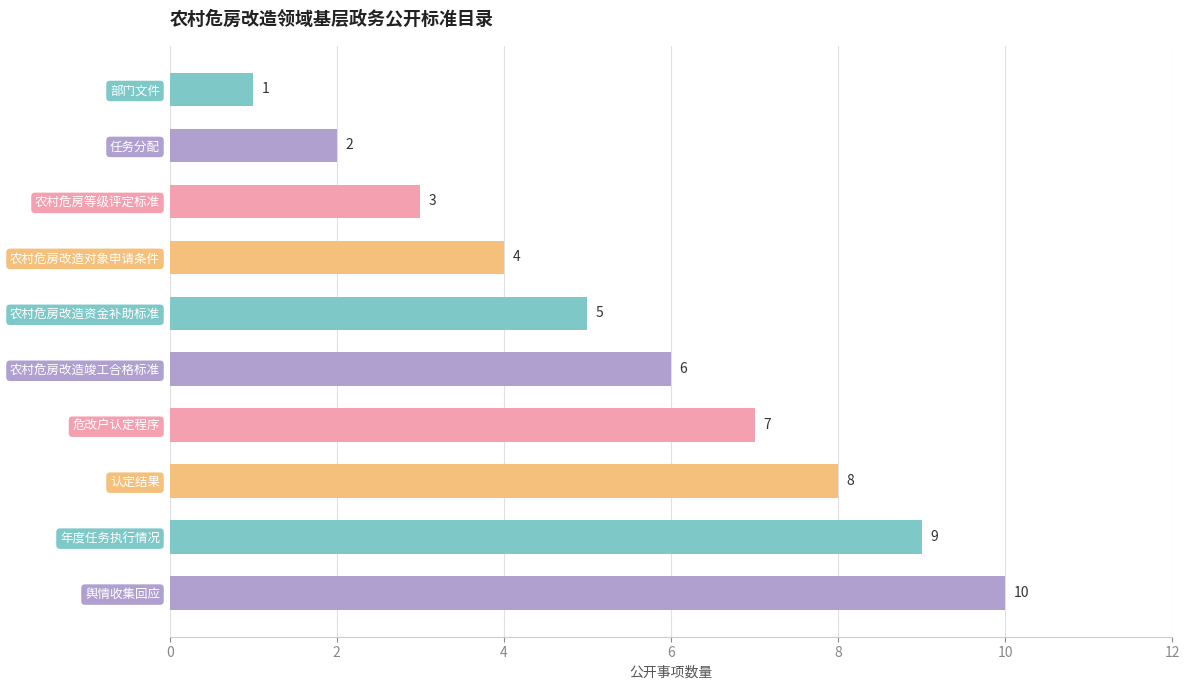

What is the greatest value displayed?

10